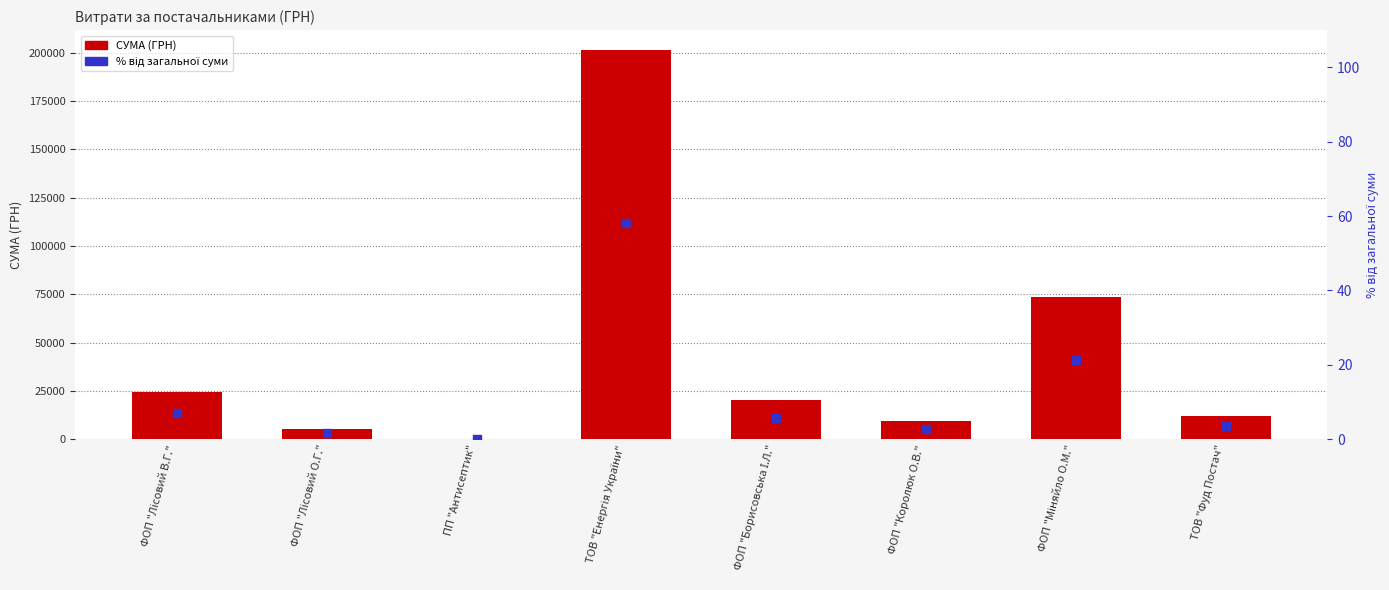

What is the total value across all series at ФОП "Лісовий В.Г."?

24589.9